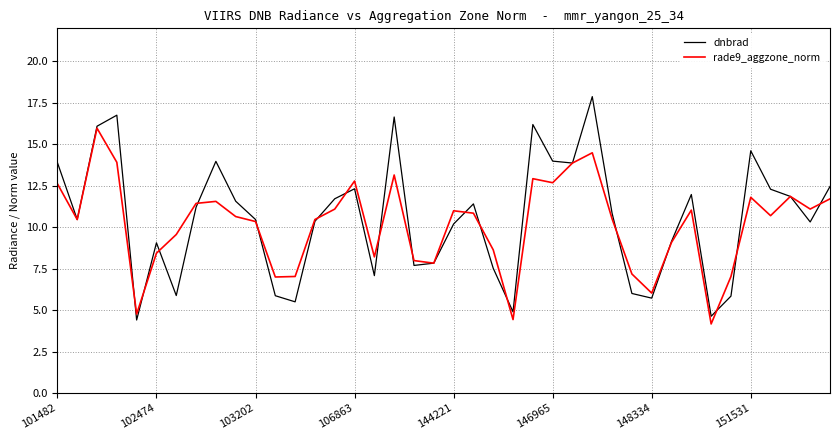

What is the average value of the dnbrad series?

10.5